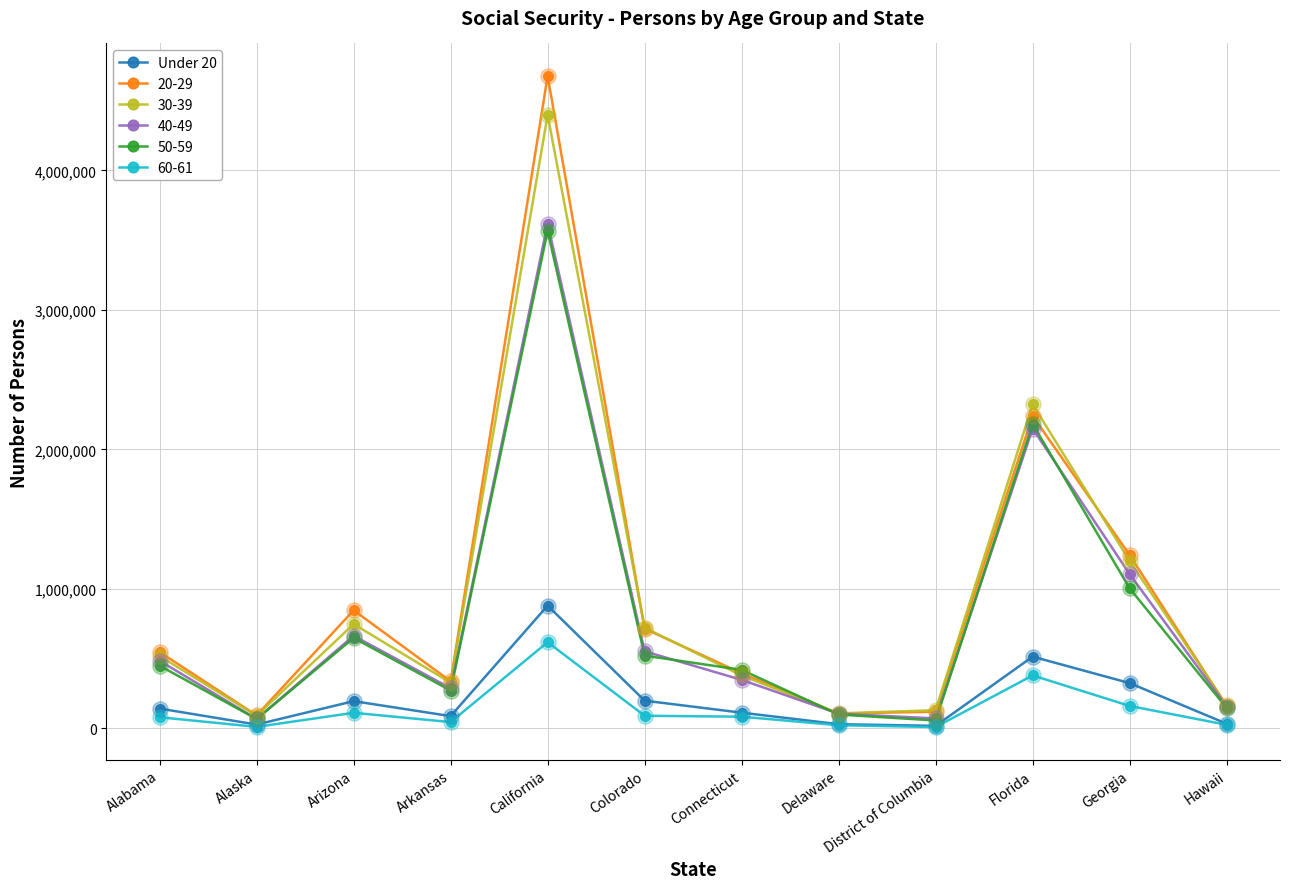

What is the difference between the highest and lowest values at Georgia?

1081480